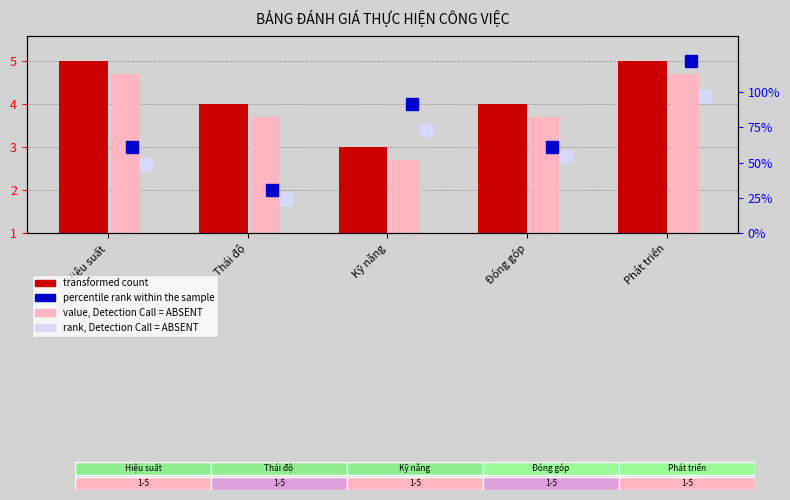

What is the spread (max minus min) of values at Kỹ năng?

0.3